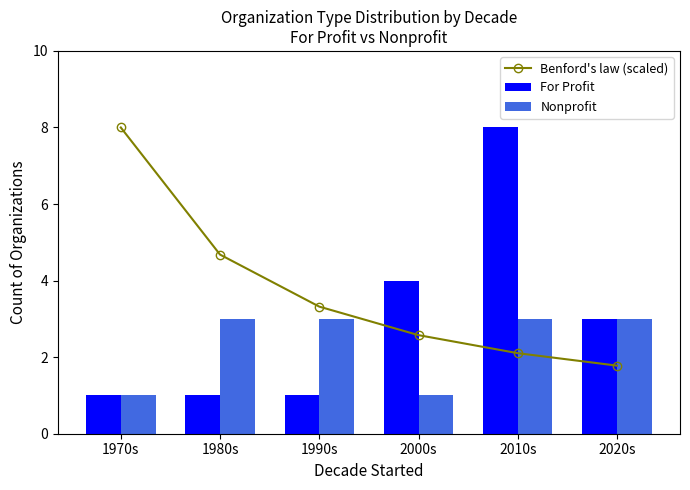

True or false: Nonprofit has a value of 1 at 1970s.

True